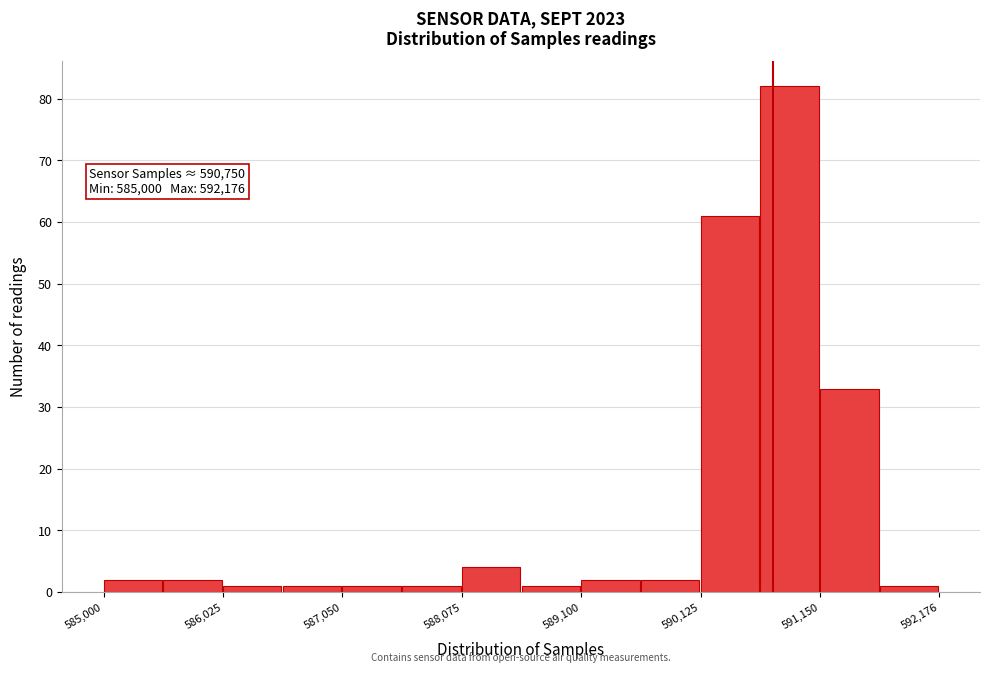

Around what value on the x-axis is the tallest bar? Give the approximate position of its centre, as read against the axis.

590800